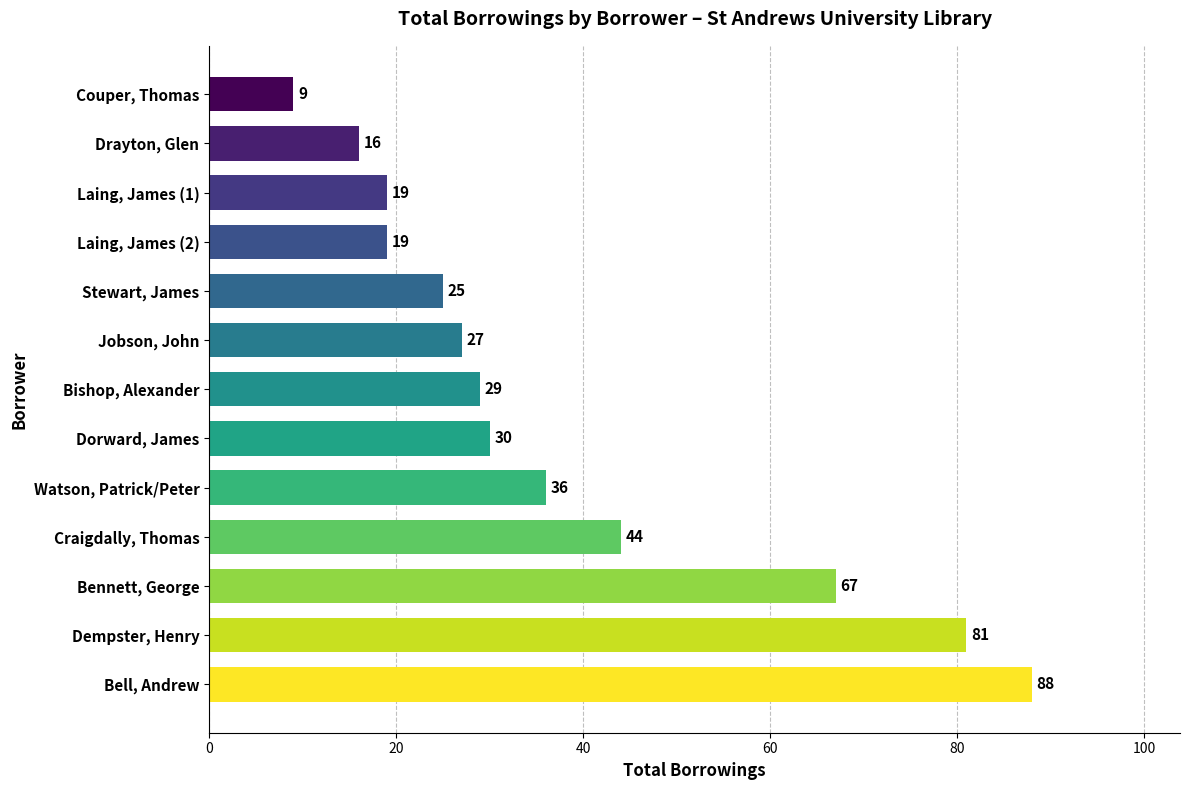

Reading top to bottom, transcribe all the data shown in this chart.

9	16	19	19	25	27	29	30	36	44	67	81	88